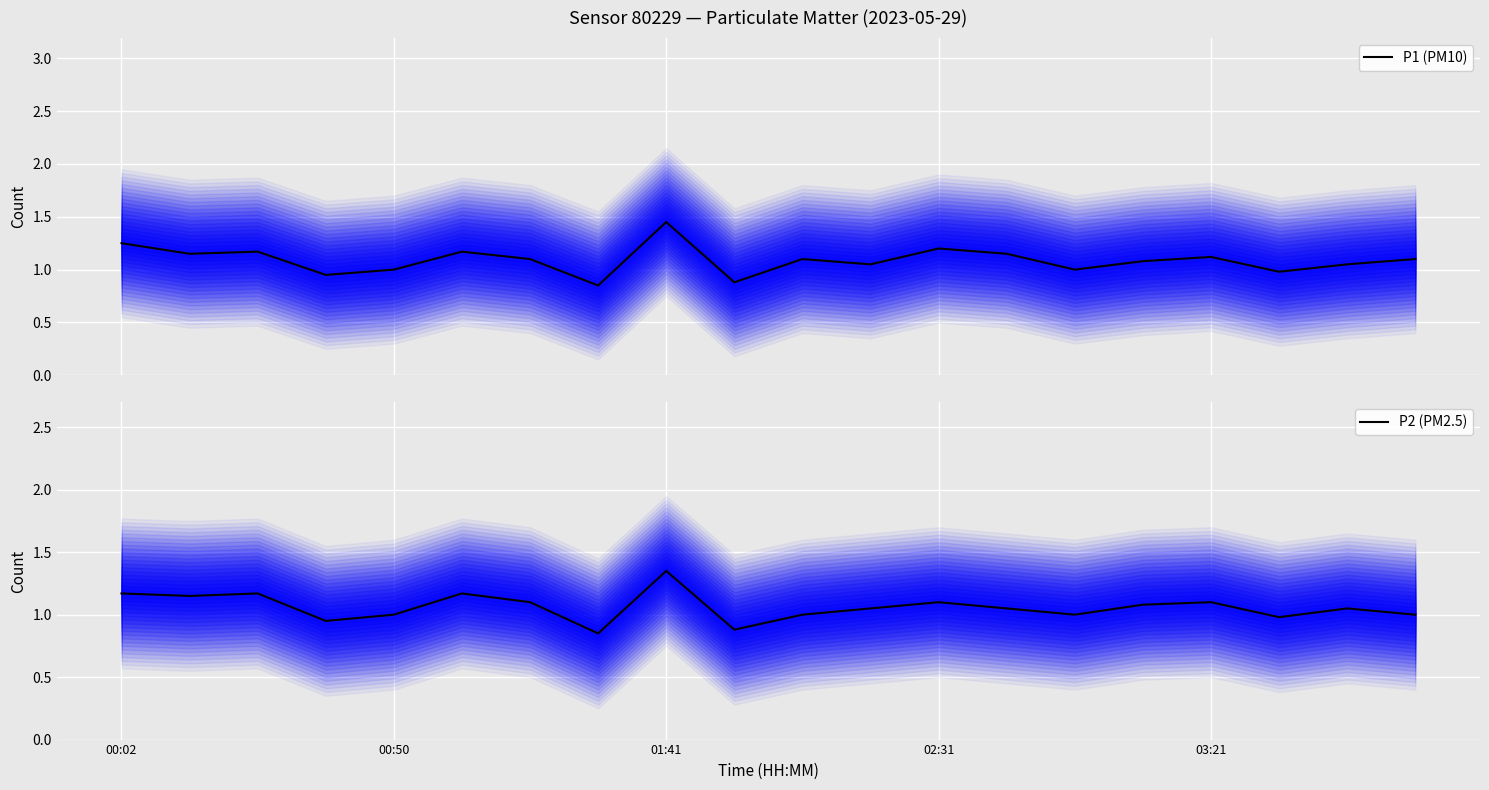

True or false: P1 (PM10) and P2 (PM2.5) intersect in this chart.

False